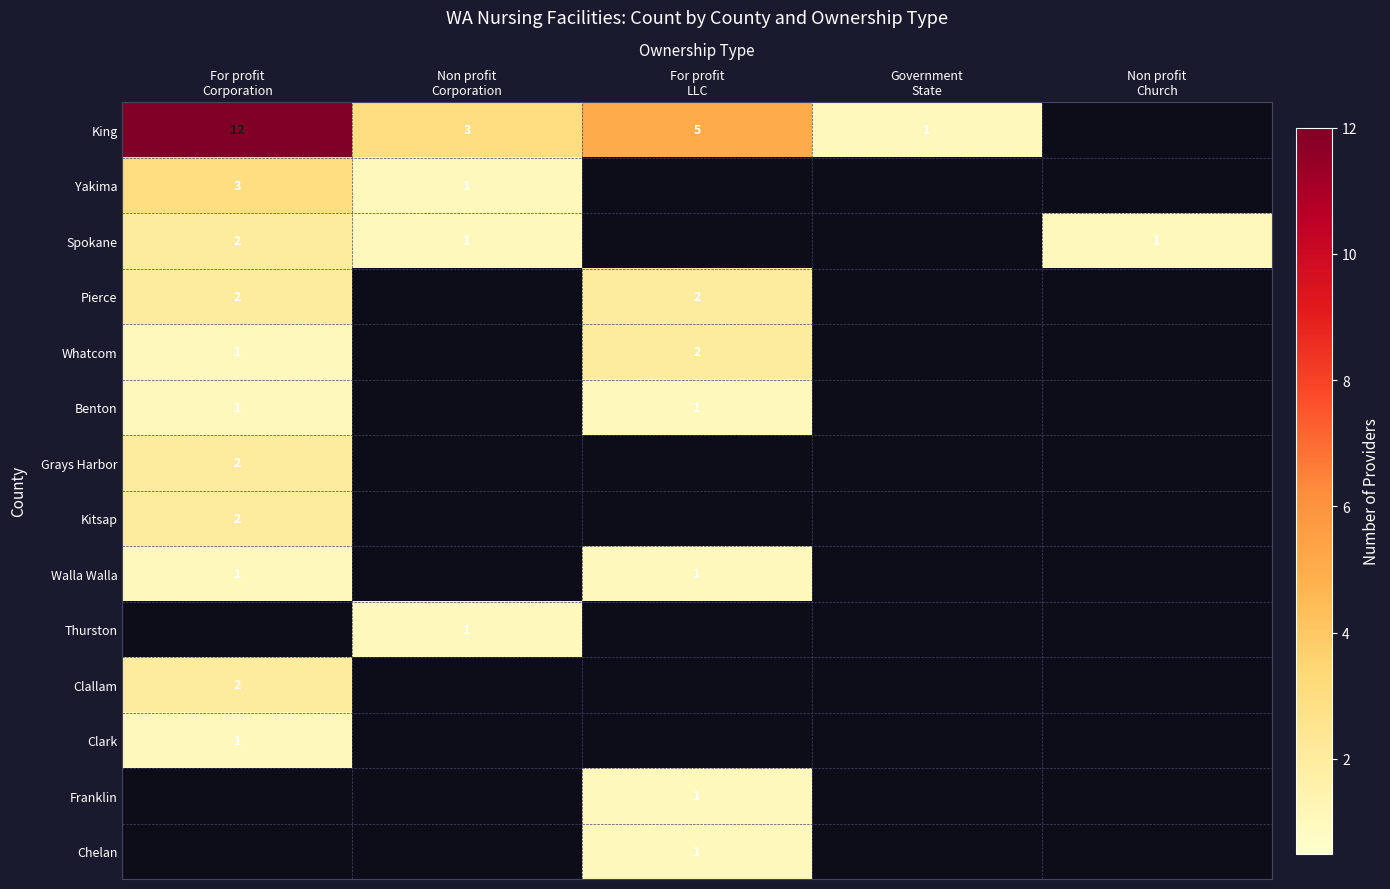

The Spokane series shows 1 at Non profit Church. True or false?

True